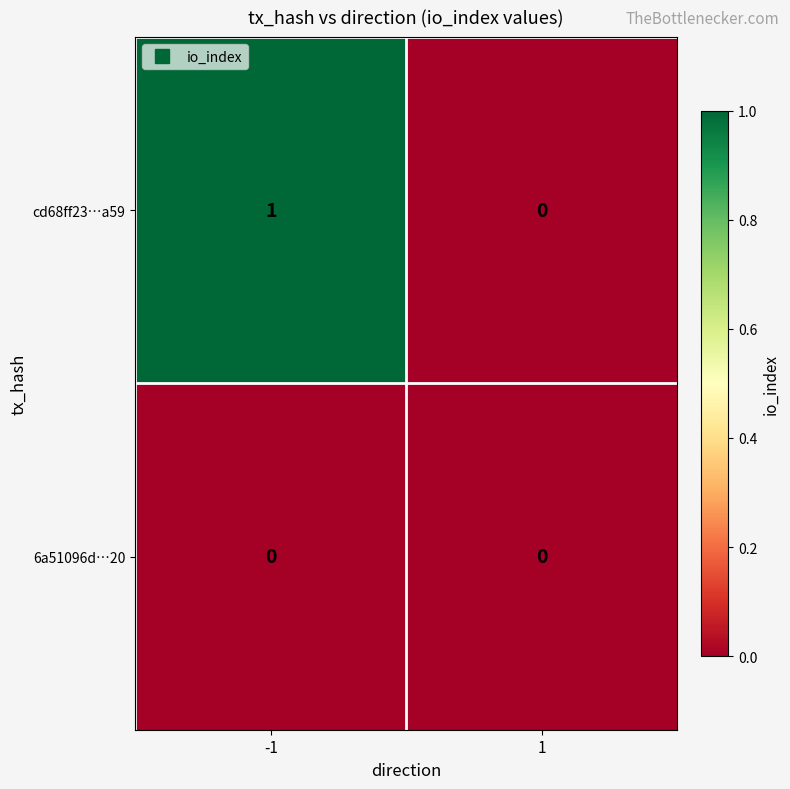

Count the number of data series in this chart.

2